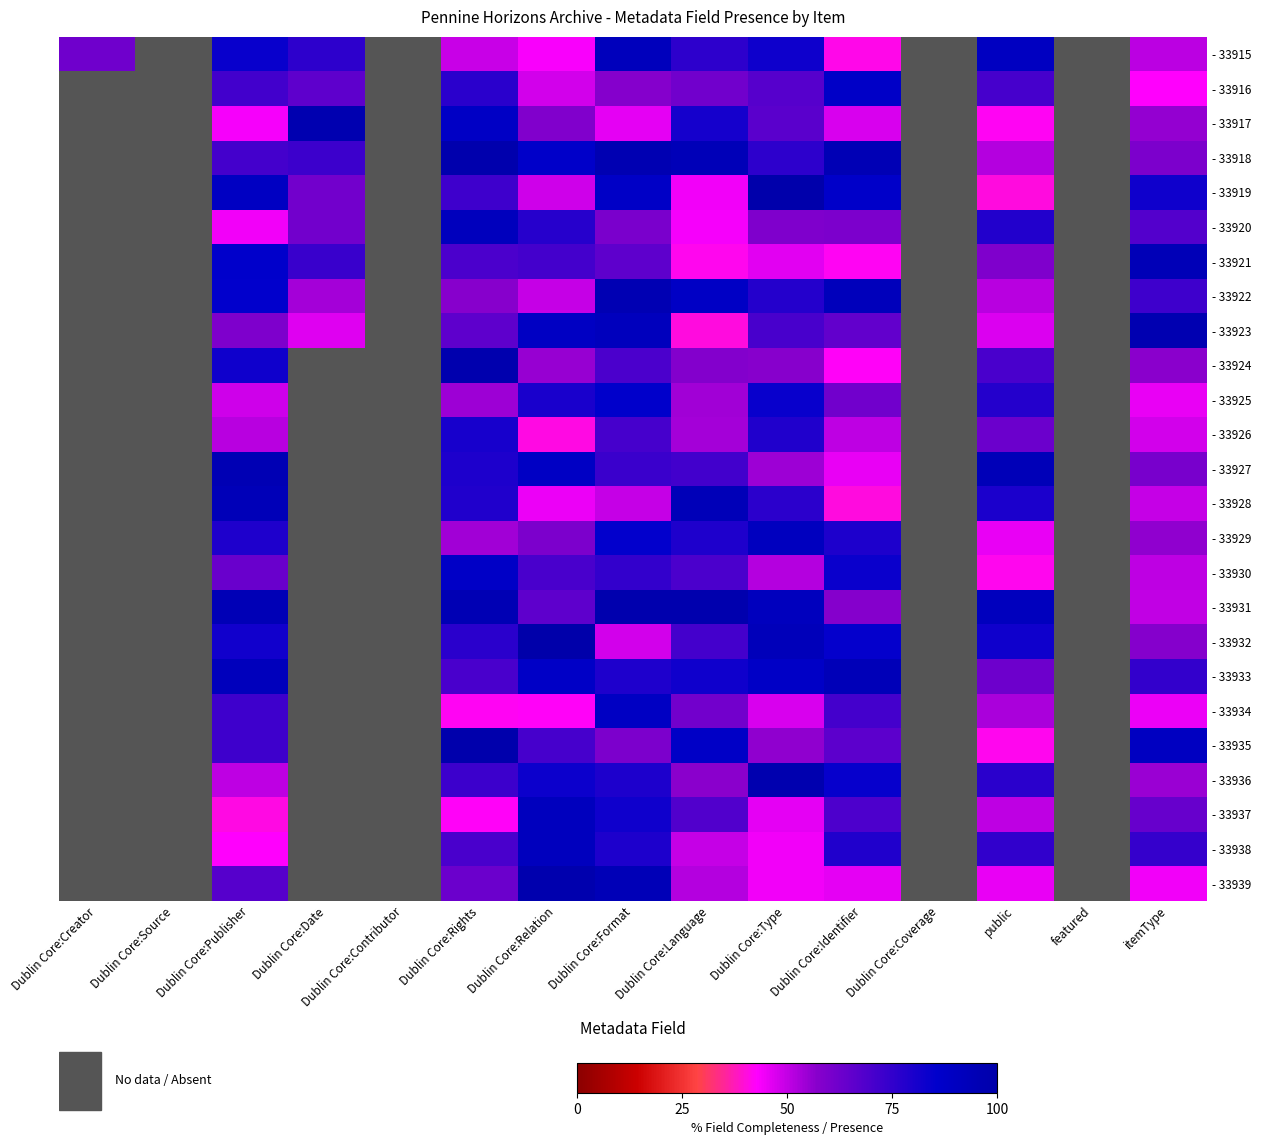

Which has a higher value, Dublin Core:Coverage or Dublin Core:Source?

Dublin Core:Coverage